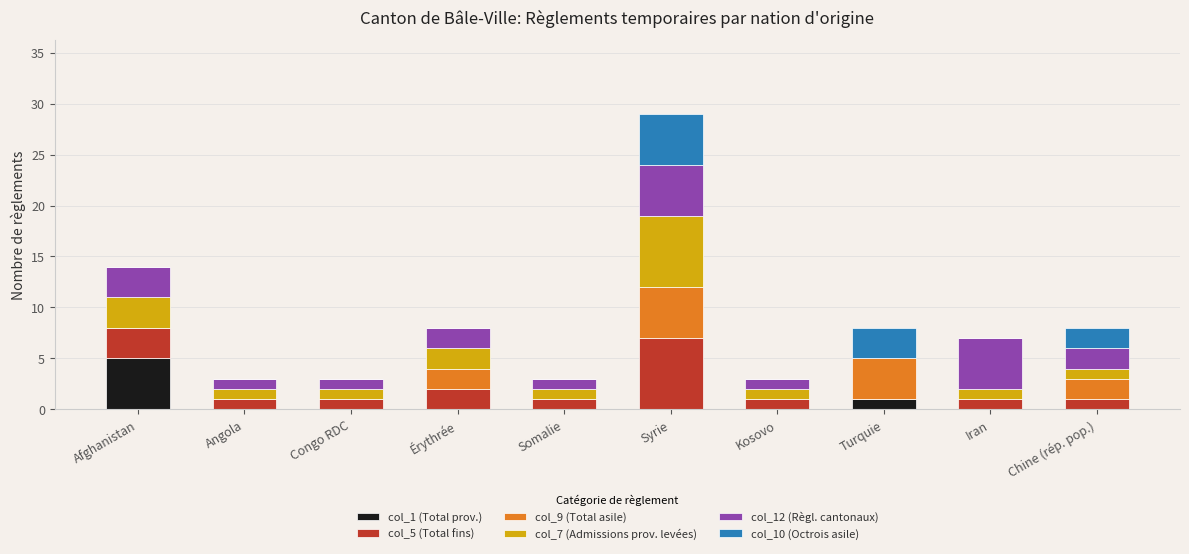

True or false: col_1 (Total prov.) has a value of 3 at Syrie.

False